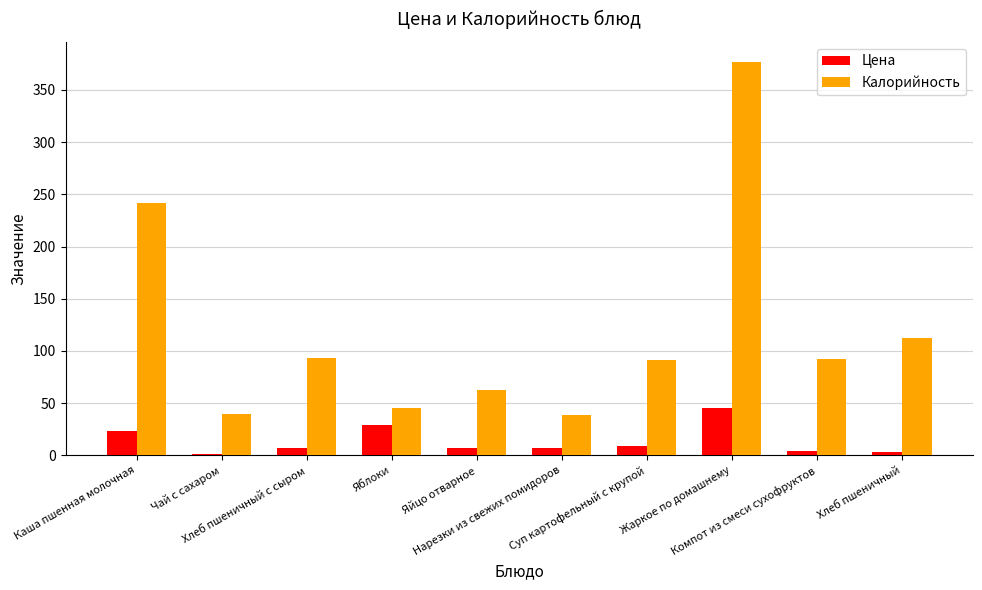

What is the lowest value of the Калорийность series?

39.0